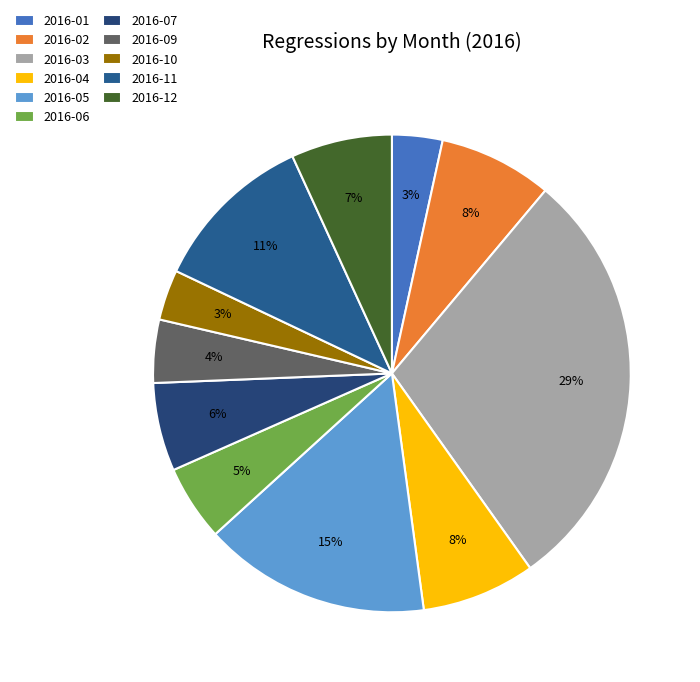

What is the ratio of the value at 2016-09 to the value at 2016-07?

0.7